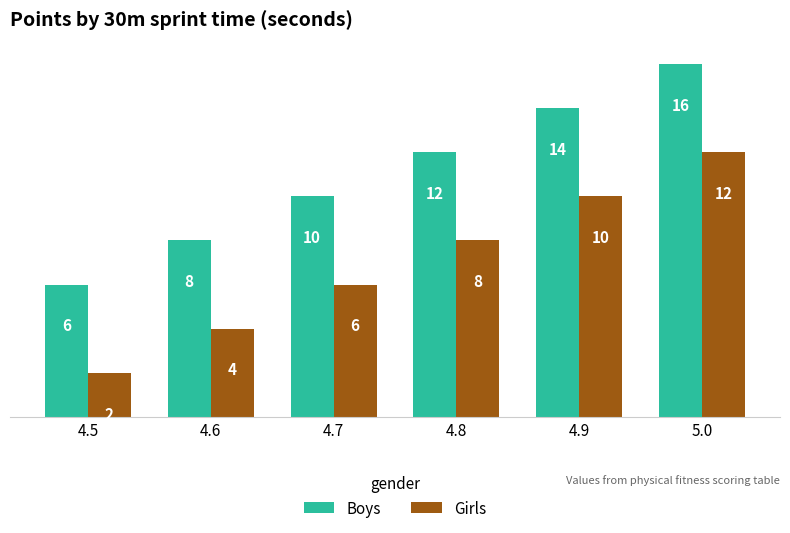

How many bars are there in total?

12